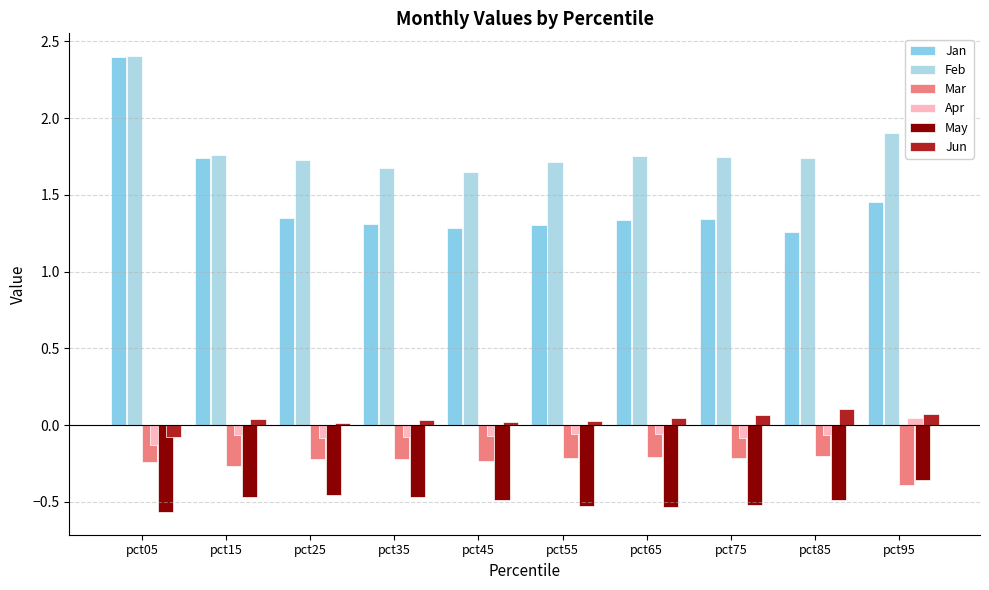

Between pct65 and pct05, which is larger?

pct05